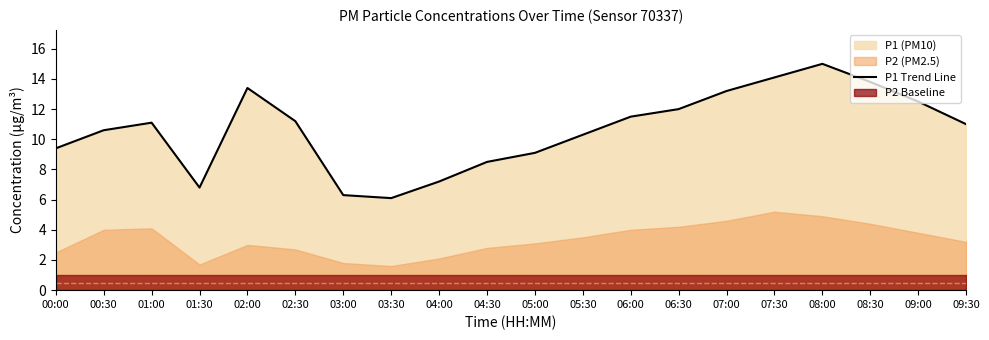

Rank the categories by value from lowest to highest.

03:30, 03:00, 01:30, 04:00, 04:30, 05:00, 00:00, 05:30, 00:30, 09:30, 01:00, 02:30, 06:00, 06:30, 09:00, 07:00, 02:00, 08:30, 07:30, 08:00